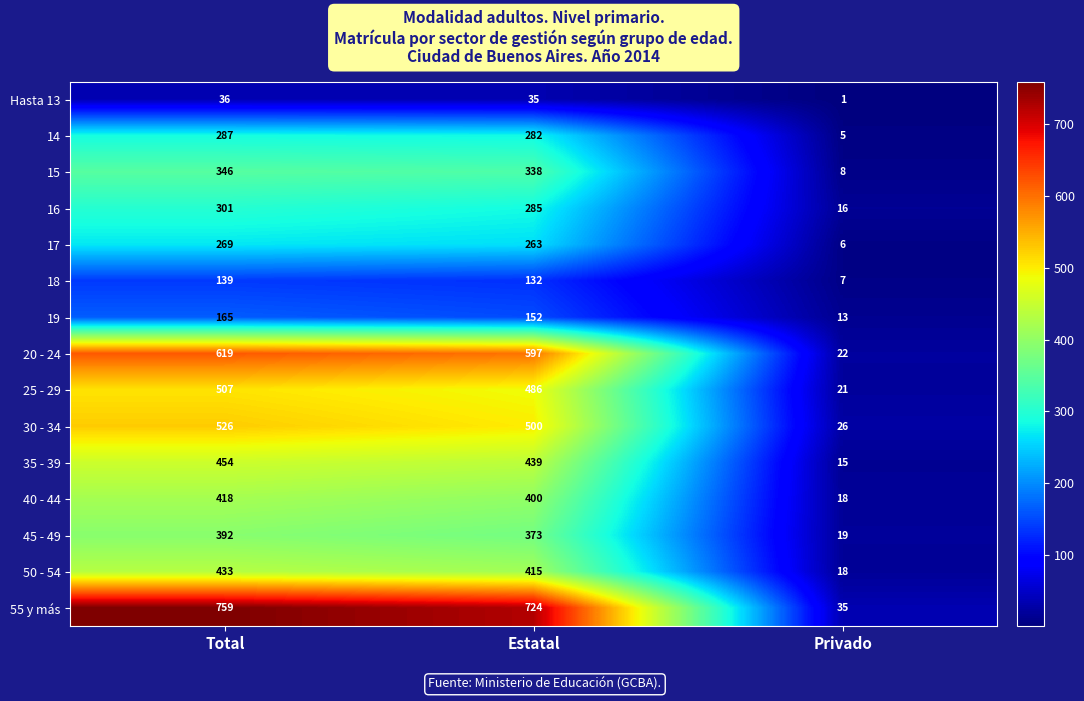

At which category does the chart reach its minimum across all series?

Privado